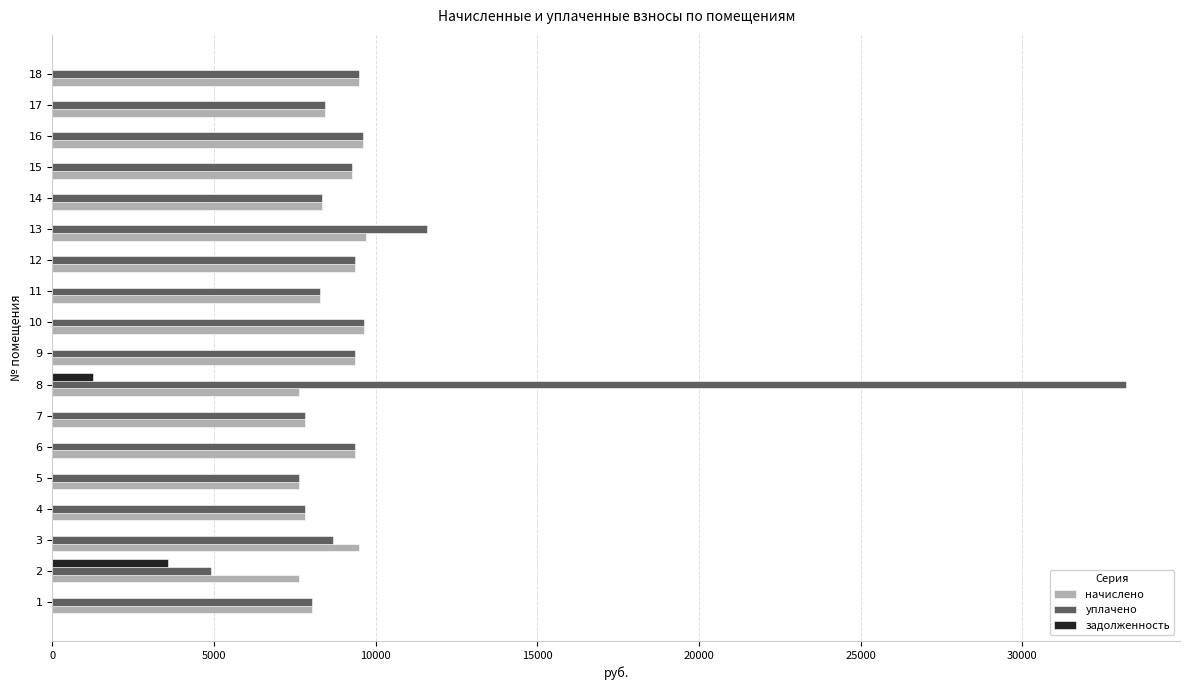

Count the number of data series in this chart.

3